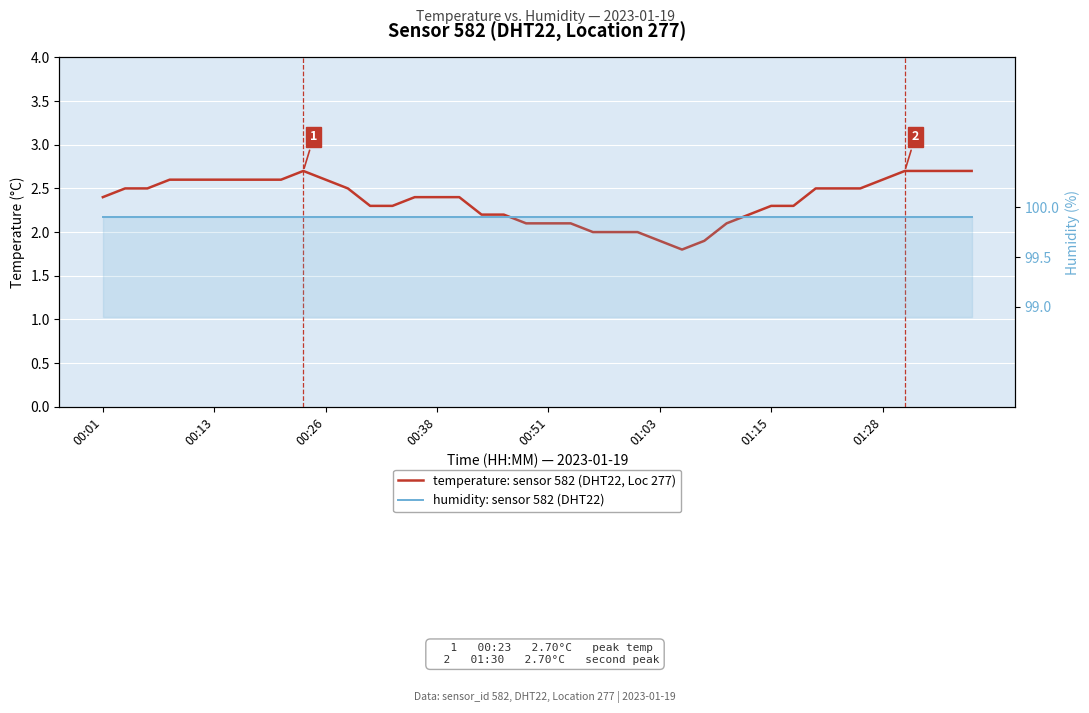

Which series has the widest spread of values?

temperature: sensor 582 (DHT22, Loc 277)